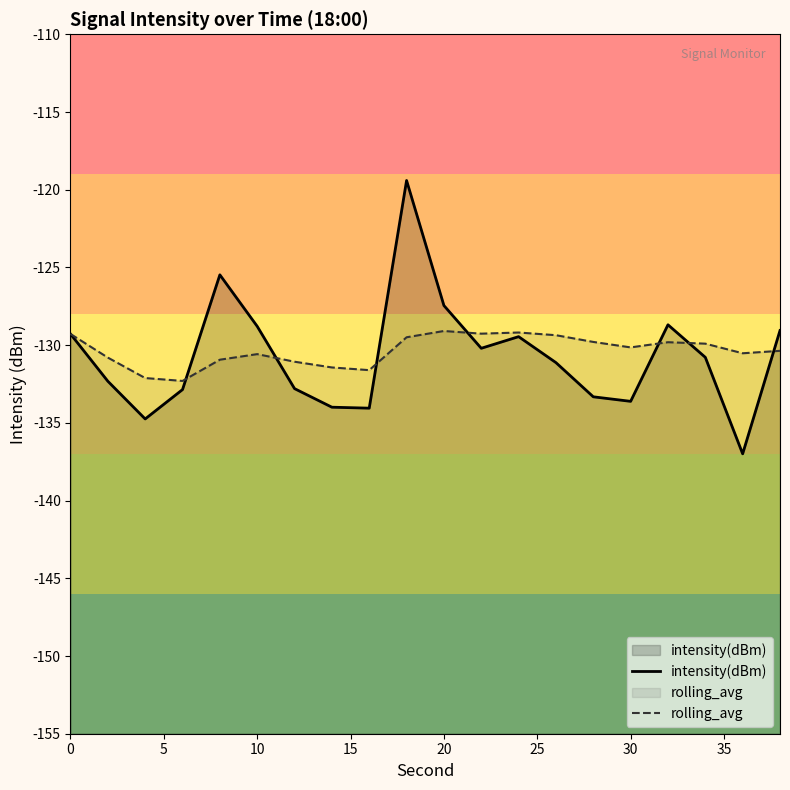

Does the chart have visible grid lines?

No